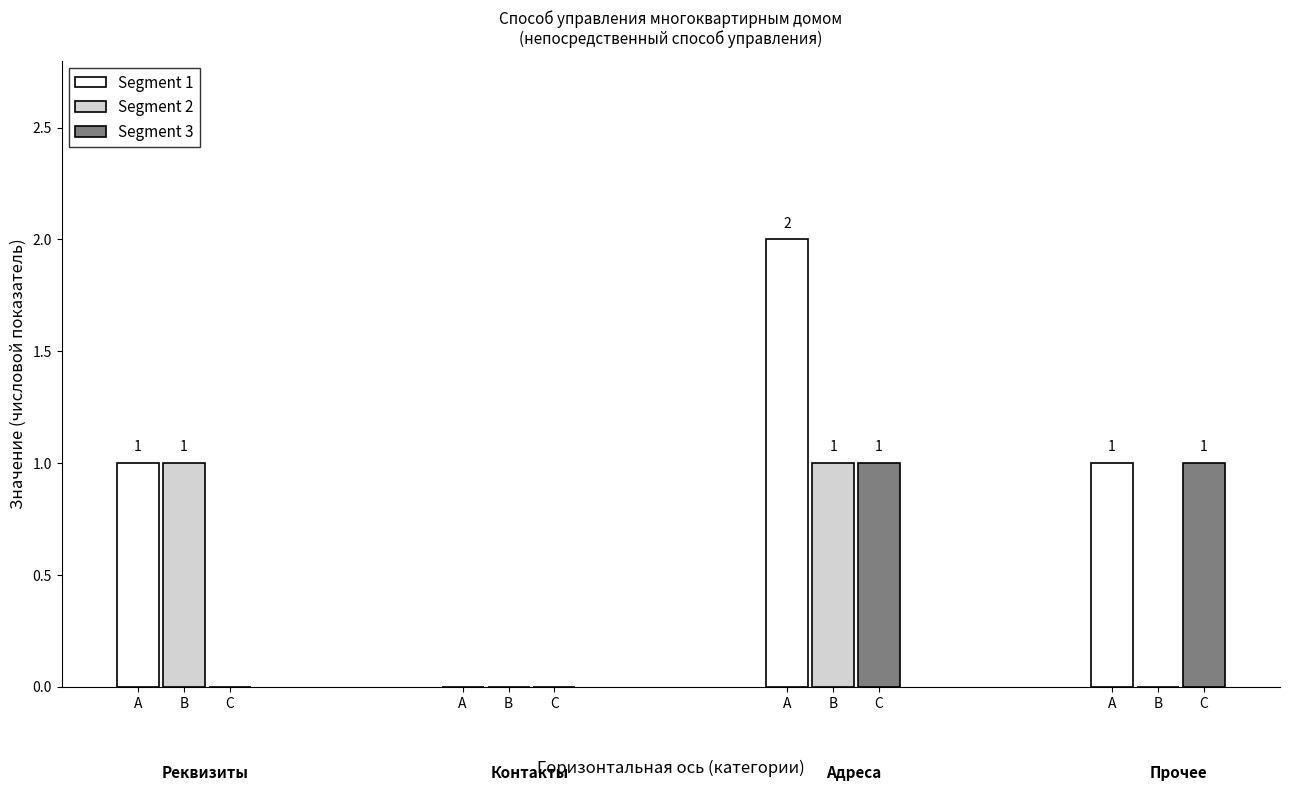

How many positive values does the Segment 3 series have?

2